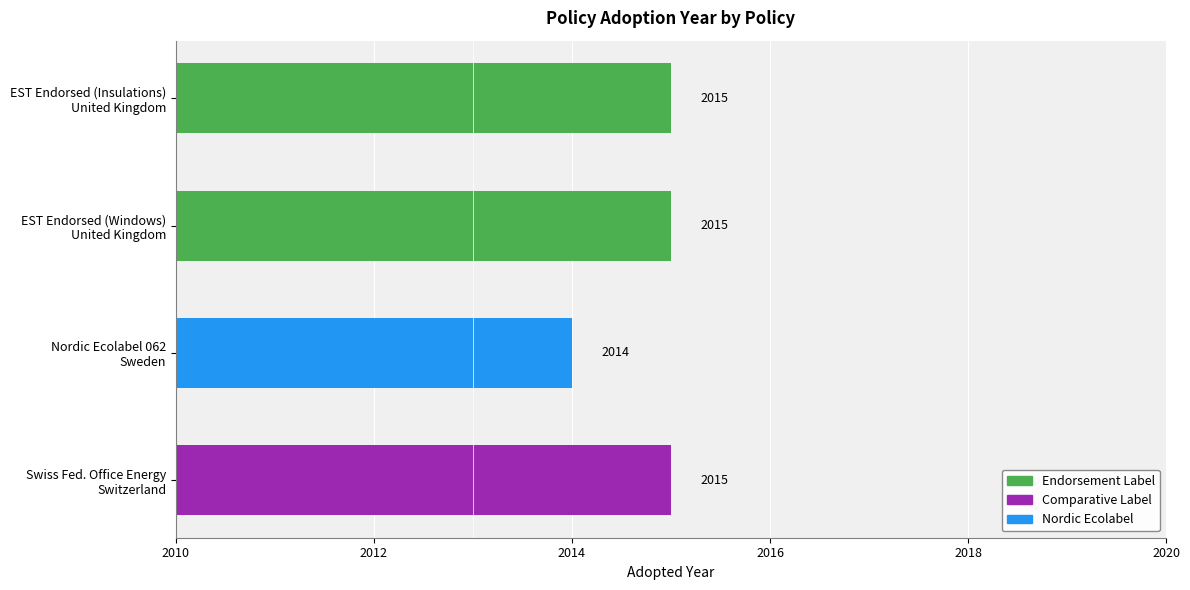

What is the maximum value shown in the chart?

2015